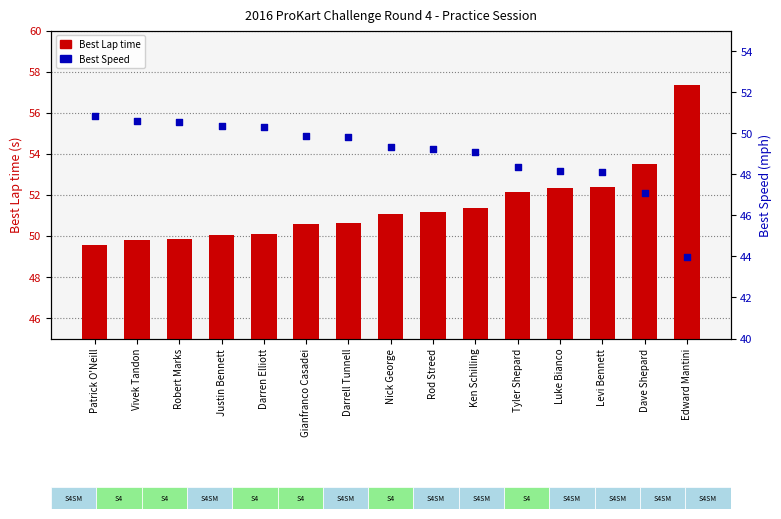

Is the value of Best Speed at Patrick O'Neill greater than the value of Best Lap time at Rod Streed?

No